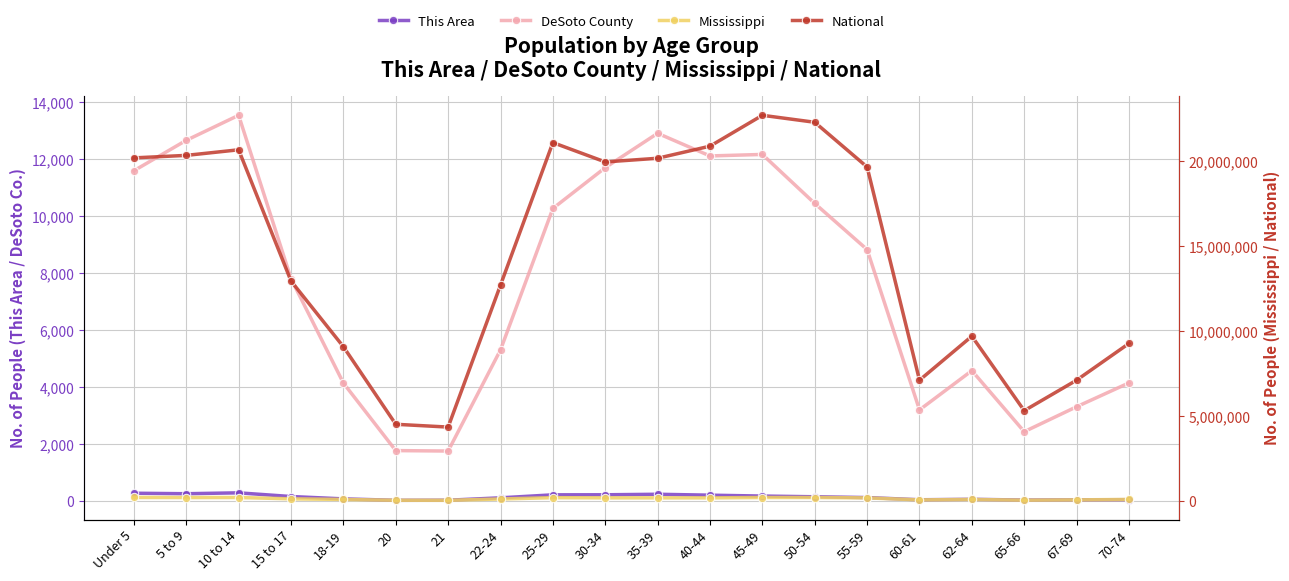

What is the average value of the This Area series?

152